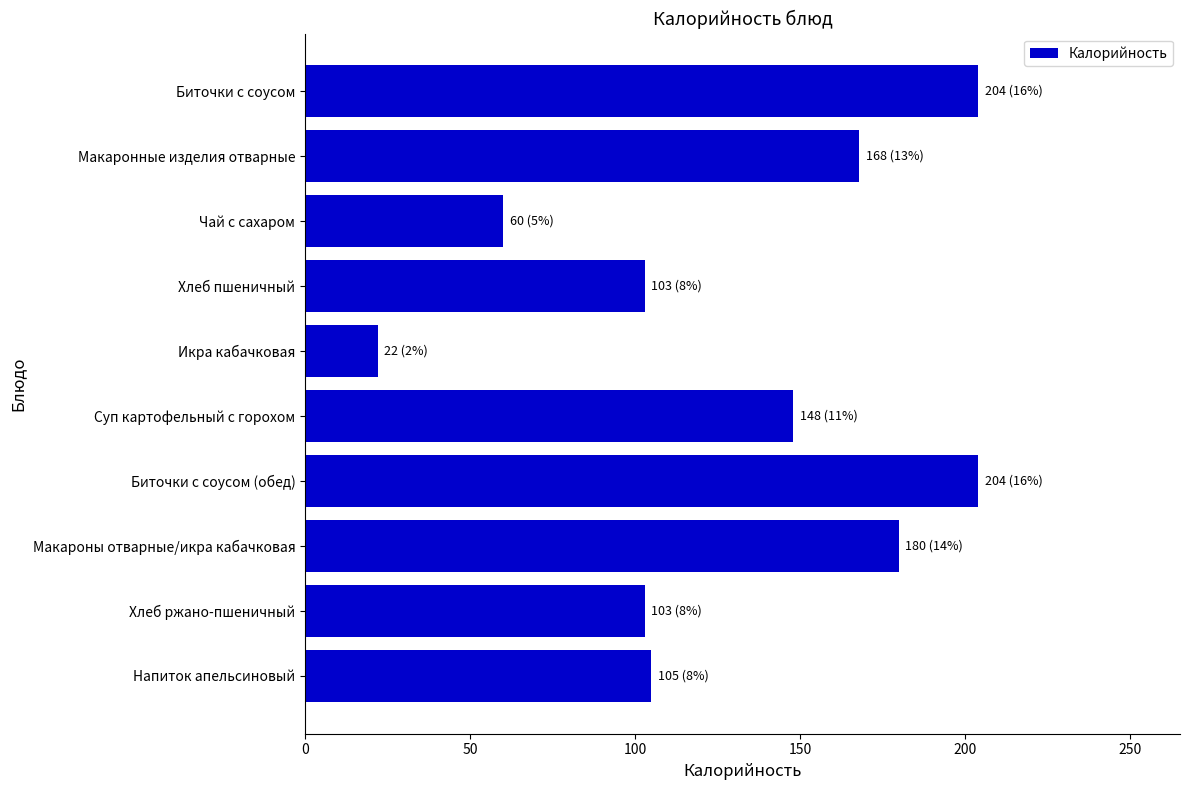

What is the ratio of the value at Суп картофельный с горохом to the value at Биточки с соусом (обед)?

0.7